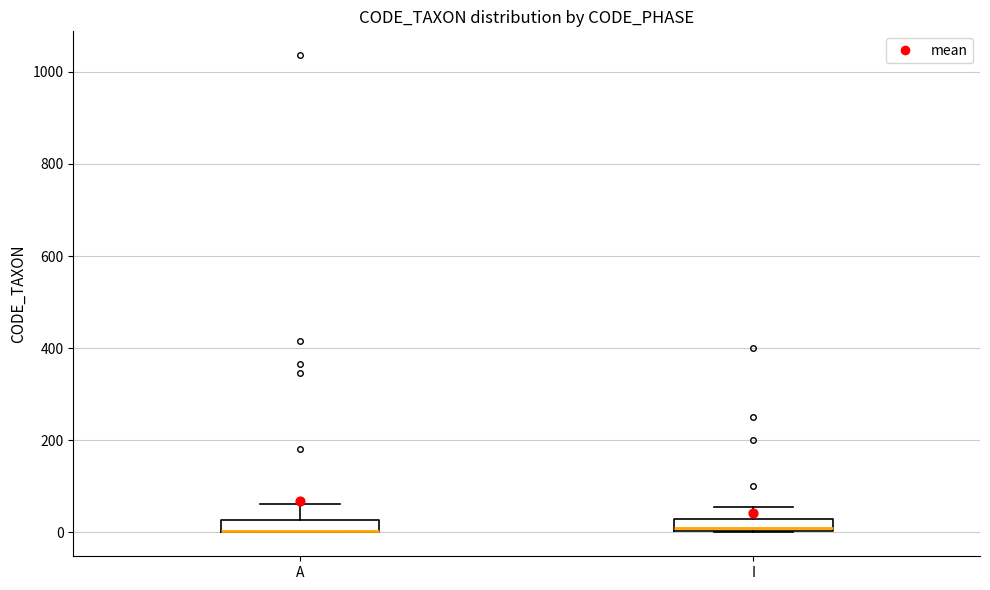

Where is the lower edge of the box for I on the y-axis? The values are not printed on the chart, so give them approximately, as read against the axis.

0